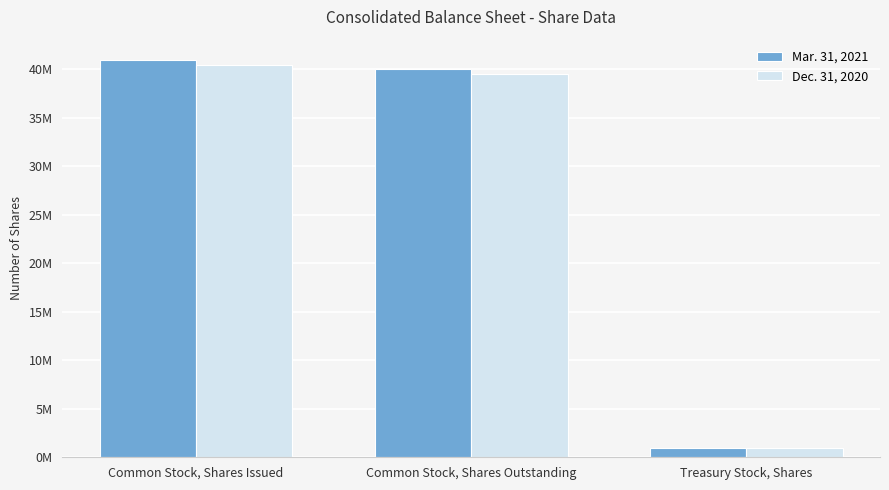

What is the value of the Mar. 31, 2021 bar at the 2nd from the left?

40056406